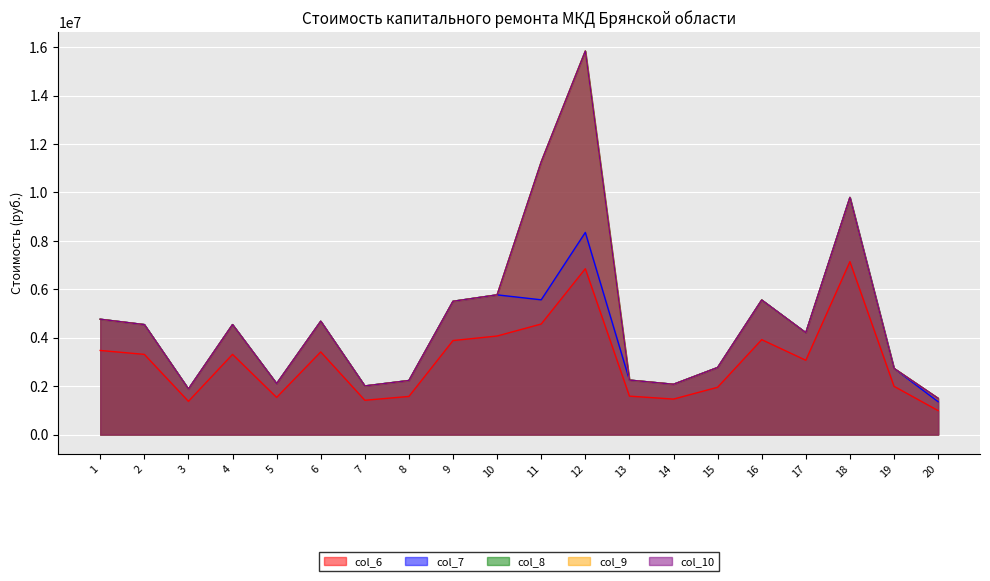

Which label corresponds to the largest value in the chart?

12